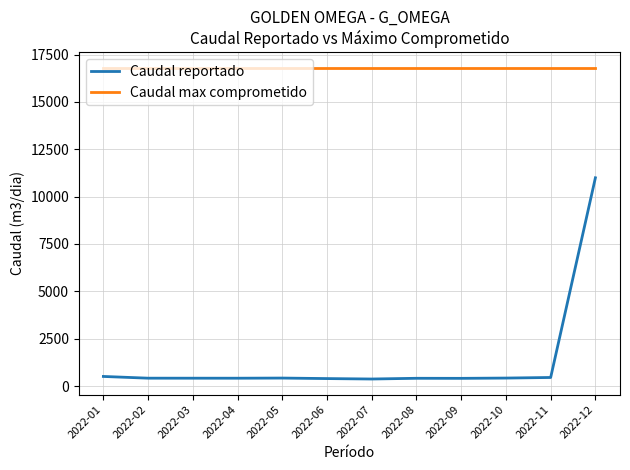

What is the sum of all Caudal reportado values?

15637.8